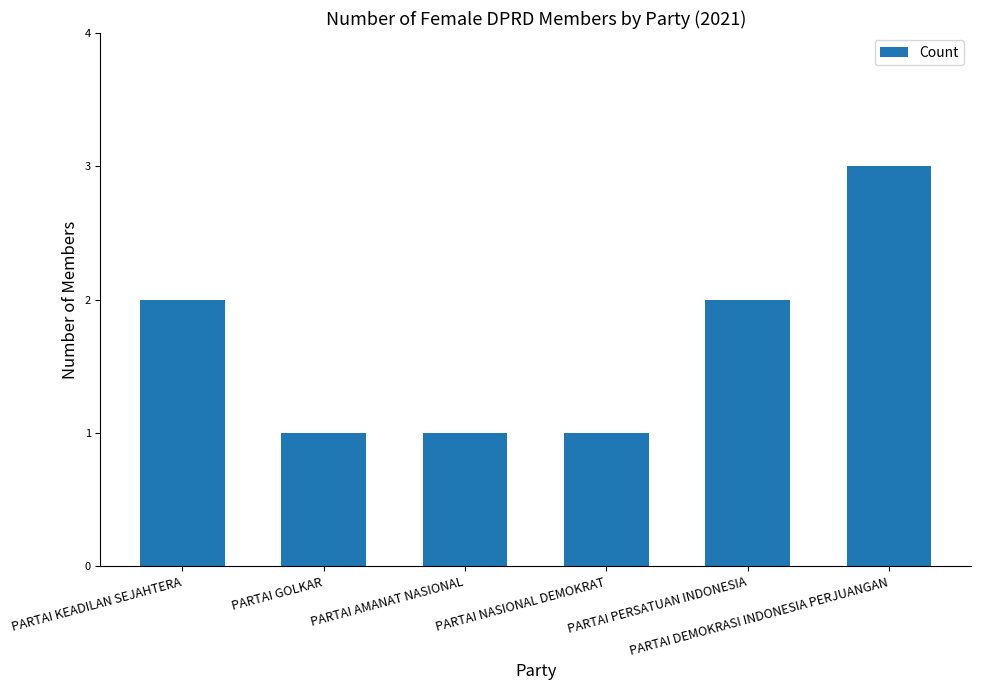

What is the value of the 4th bar from the left?

1